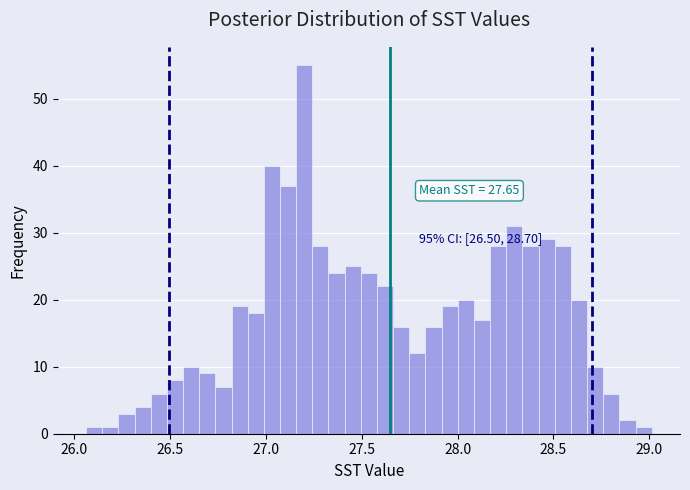

Around what value on the x-axis is the tallest bar? Give the approximate position of its centre, as read against the axis.

27.20